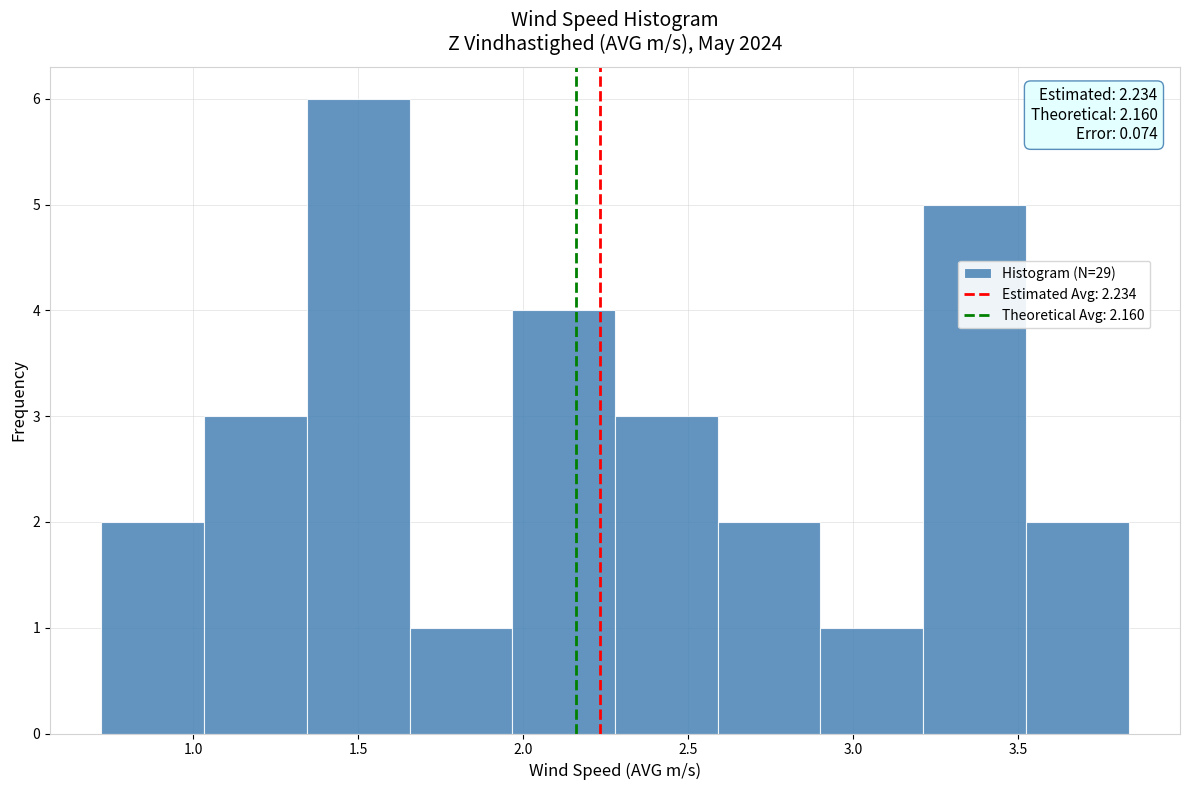

Over which range of the x-axis is the bar tallest?

1.35 to 1.65